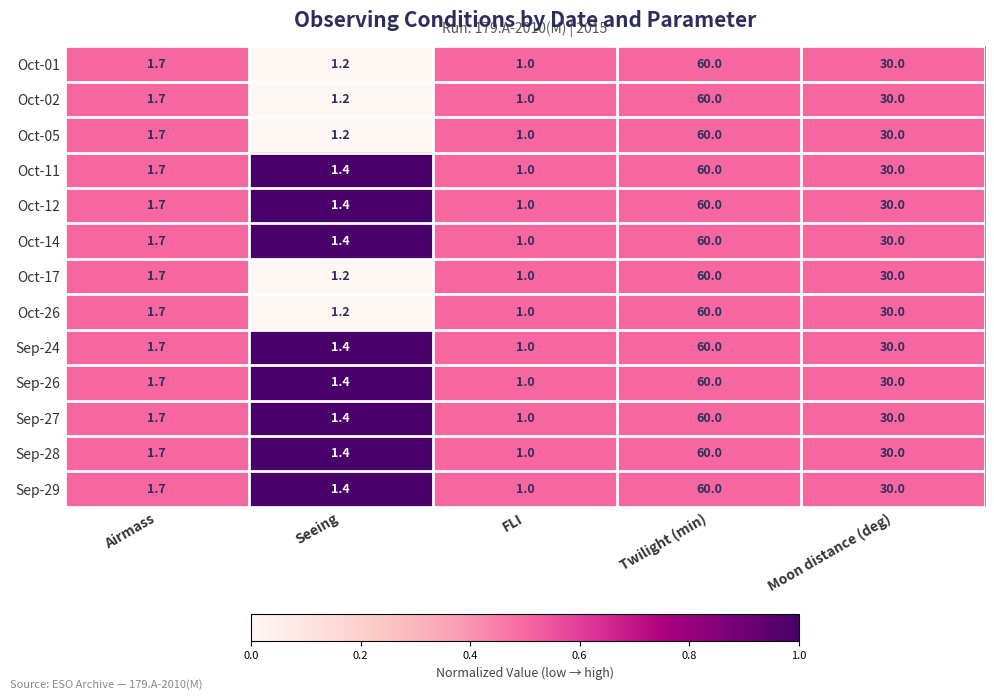

What is the difference between the second highest and minimum values in the Sep-24 series?

29.0